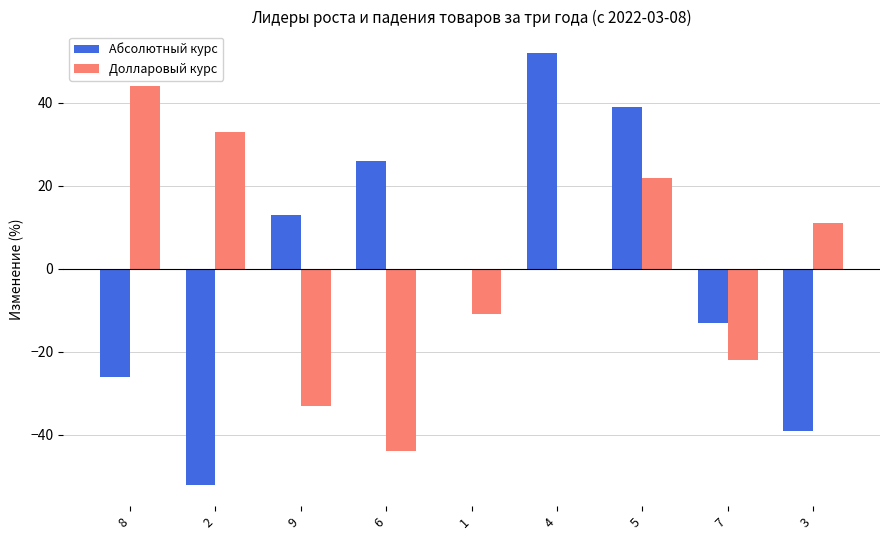

Is it true that Долларовый курс equals 44 at 8?

True